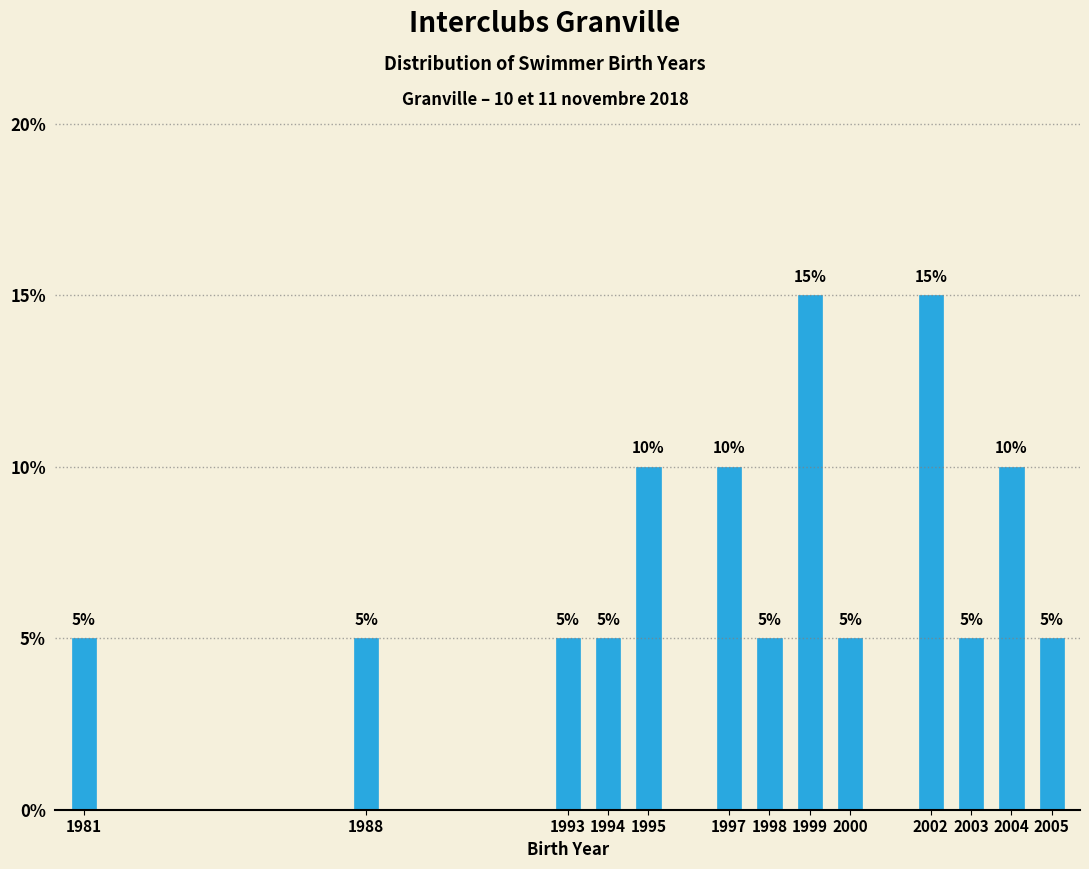

Reading left to right, what are all the values shown in this chart?

5	5	5	5	10	10	5	15	5	15	5	10	5